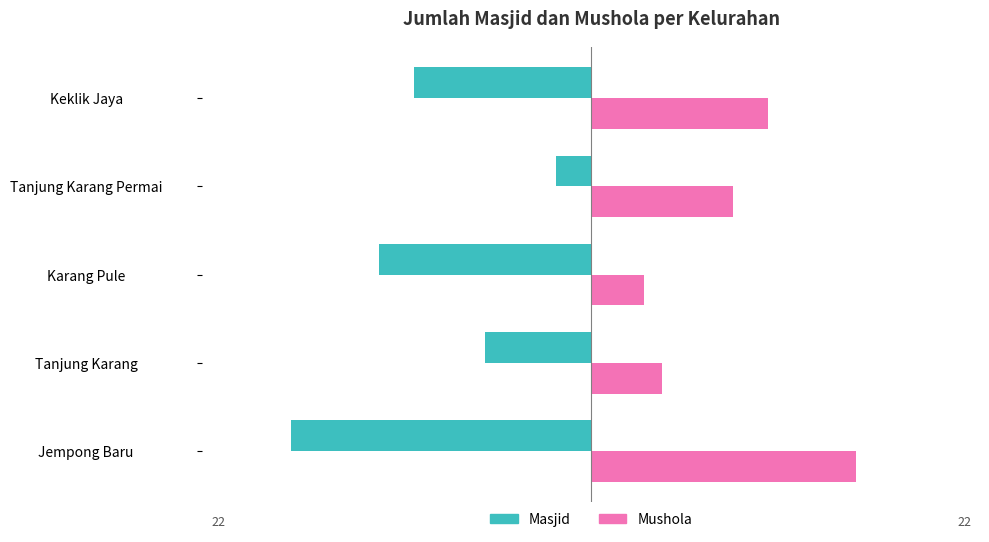

What are all the series names shown in the legend?

Masjid, Mushola